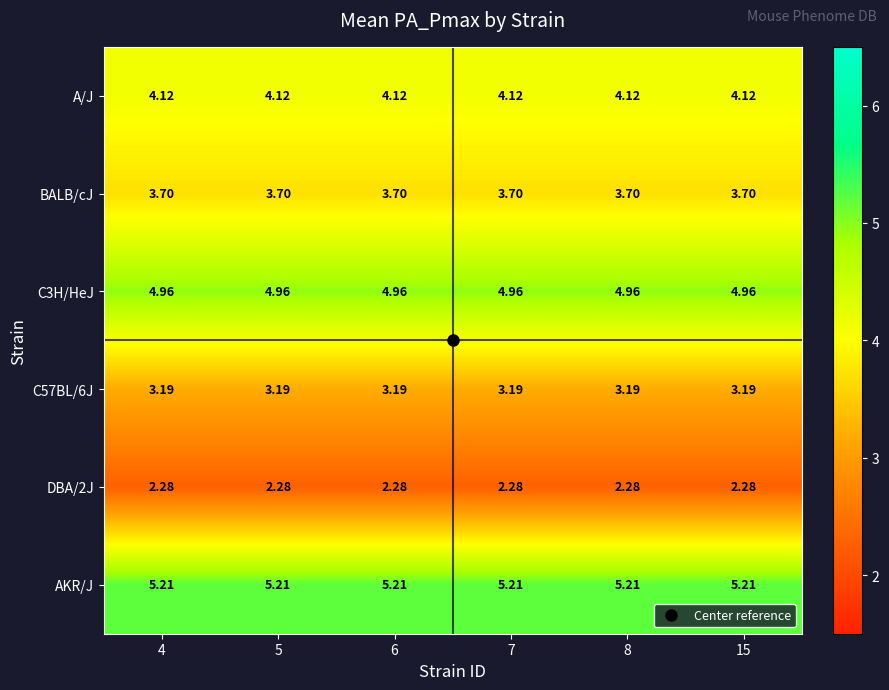

Which series has the largest total across all categories?

AKR/J